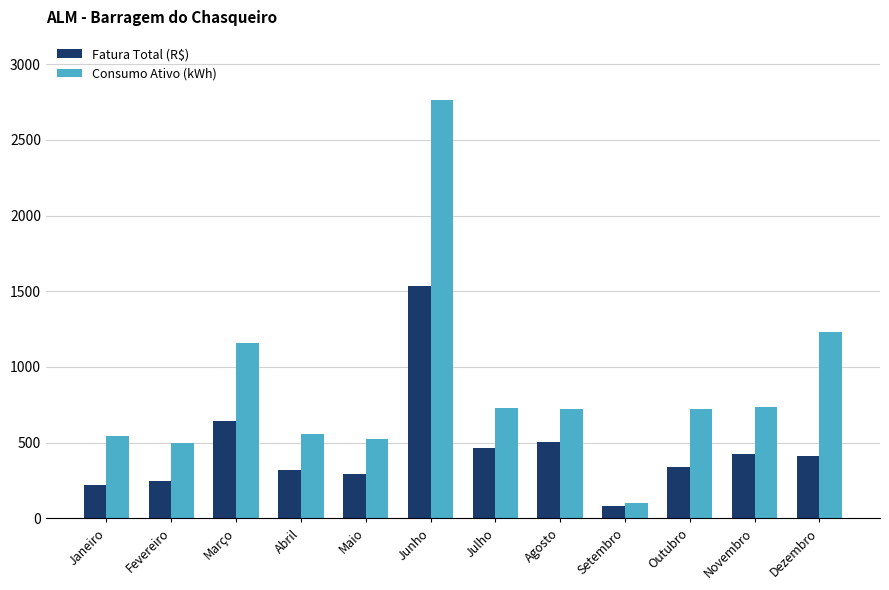

What is the difference between the Consumo Ativo (kWh) values at Dezembro and Junho?

1533.0